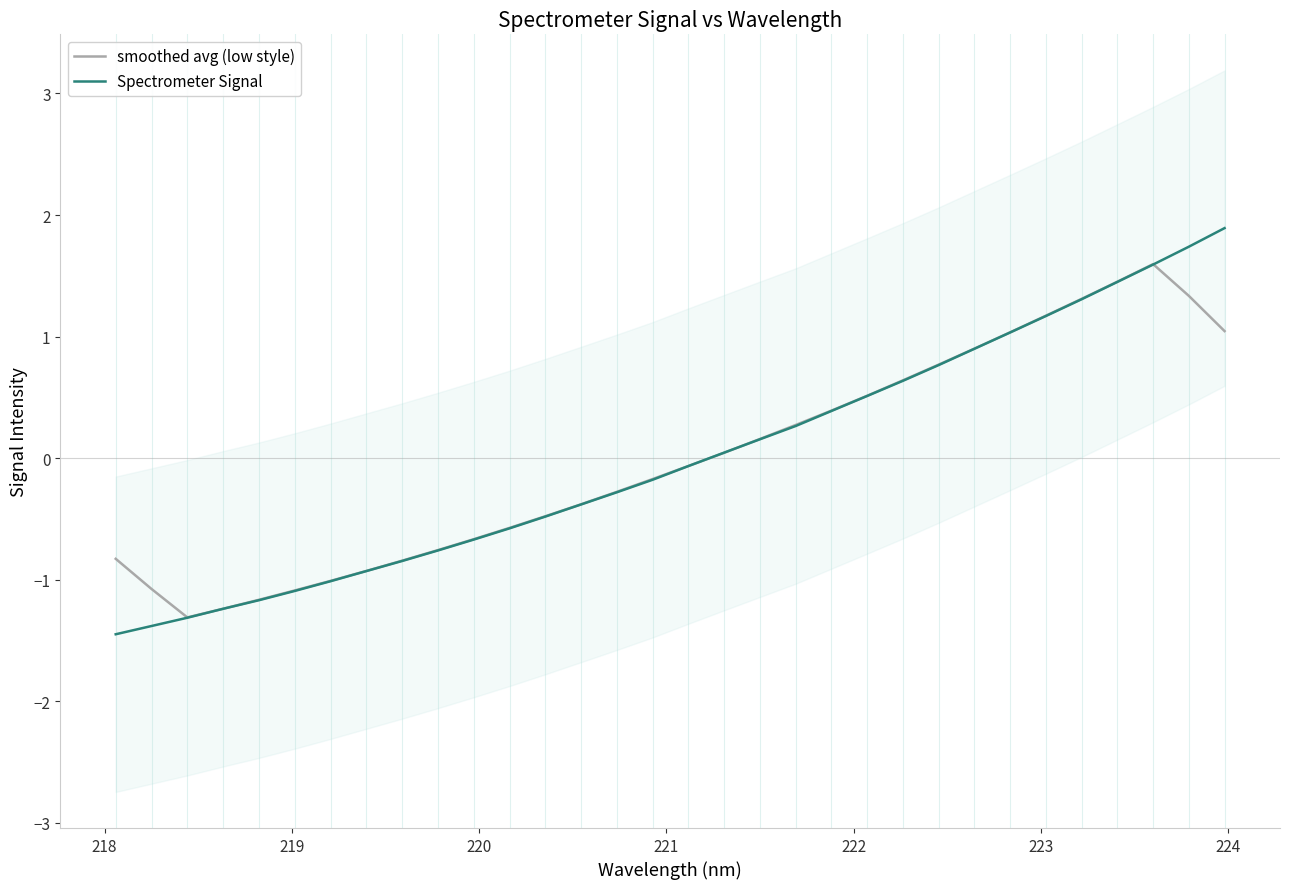

What is the sum of all smoothed avg (low style) values?

-0.2